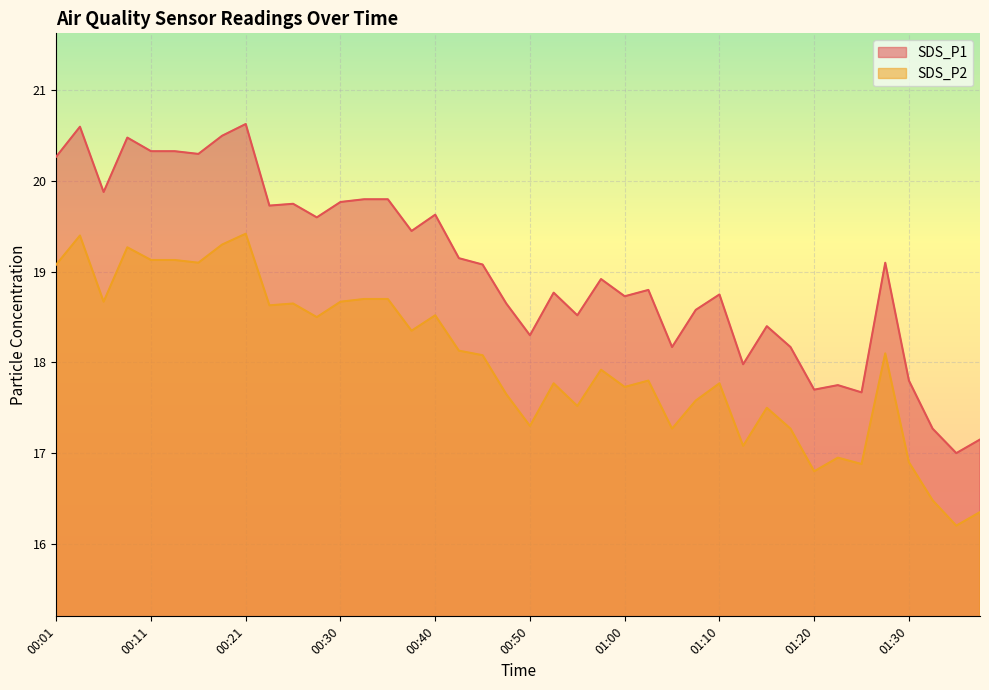

What is the label of the 12th point from the left?

00:28